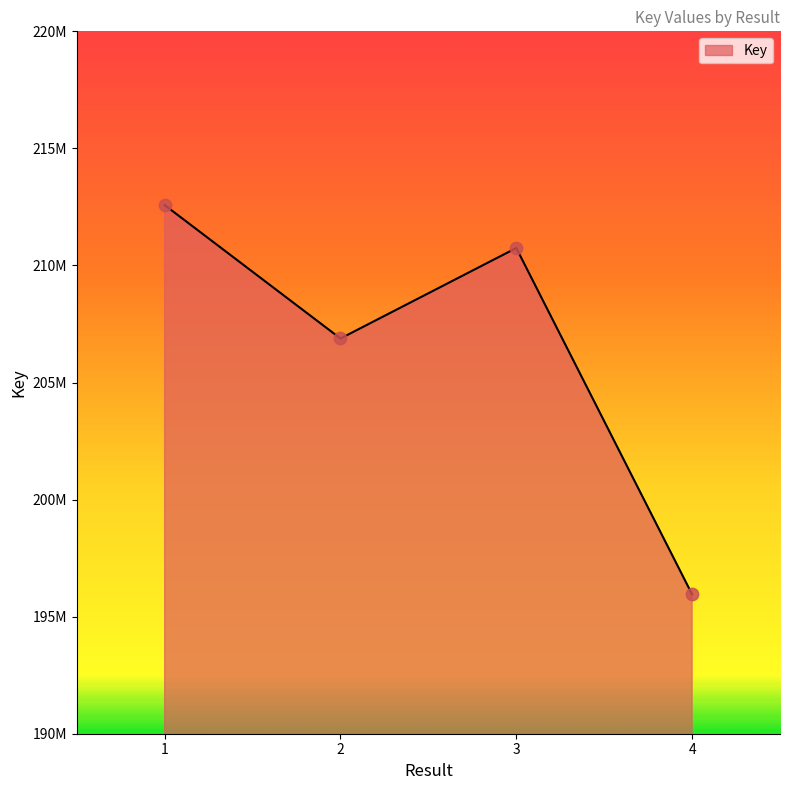

Does the chart have visible grid lines?

No